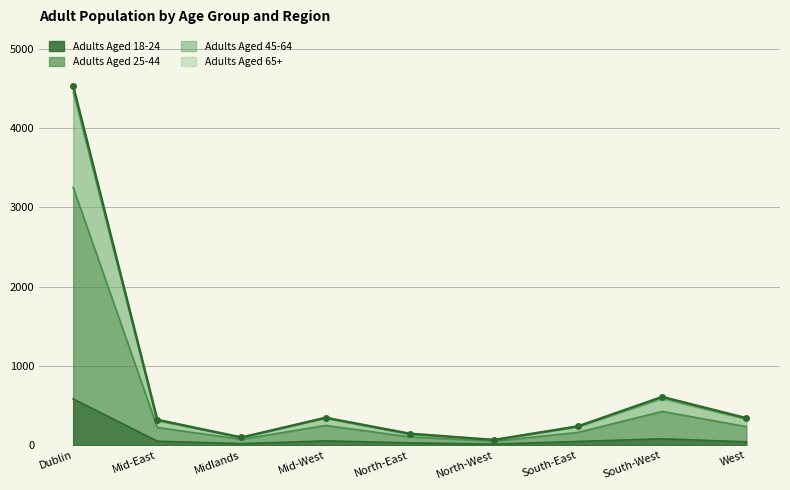

What is the label of the 4th point from the left?

Mid-West